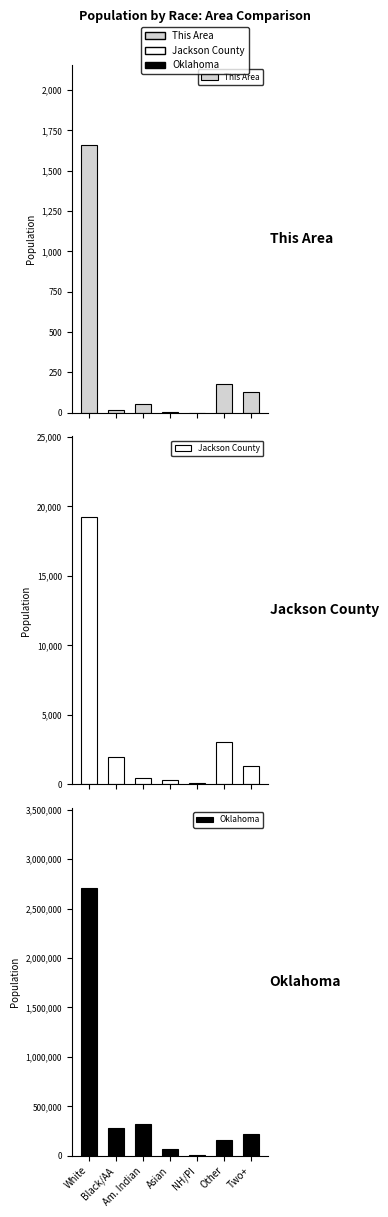

What is the label of the 6th bar from the right?

Black/AA